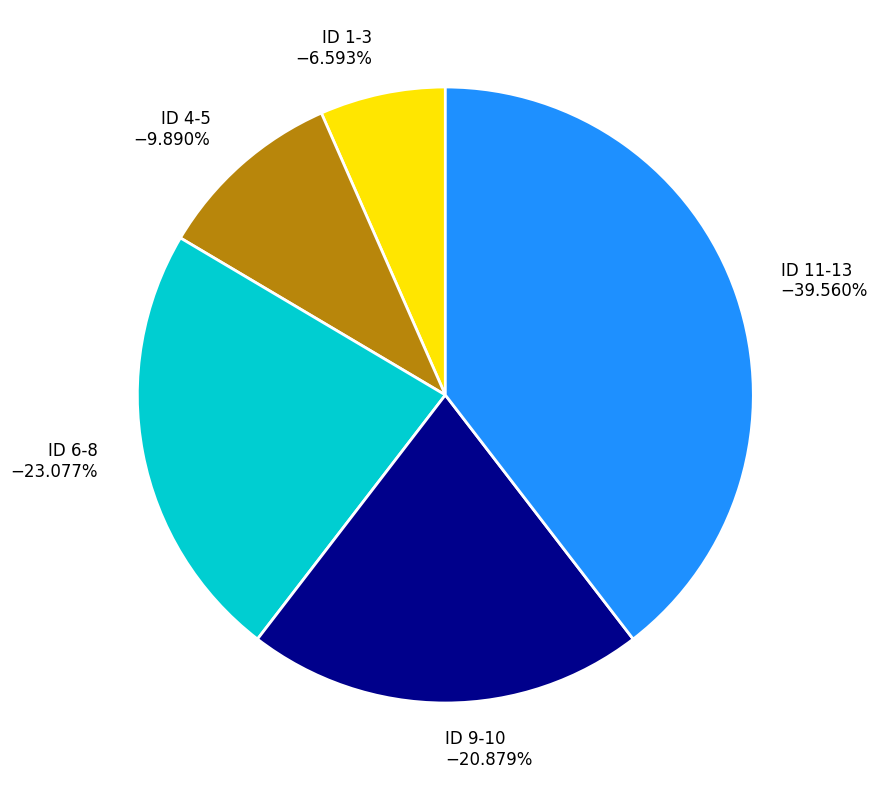

Is there any slice that represents more than half of the pie?

No